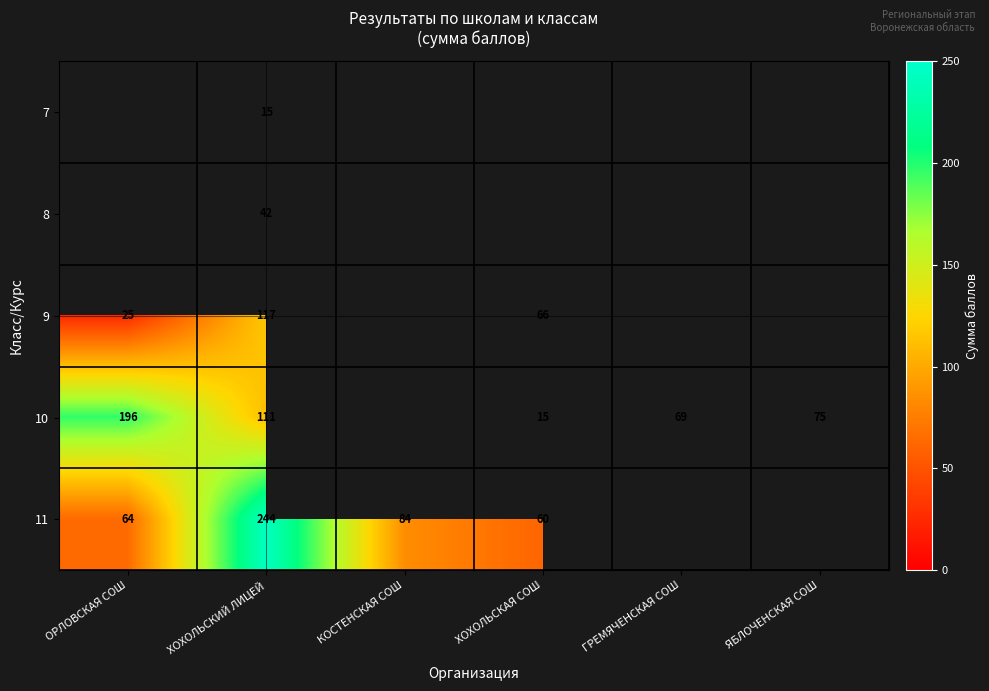

How many categories are shown in the chart?

6